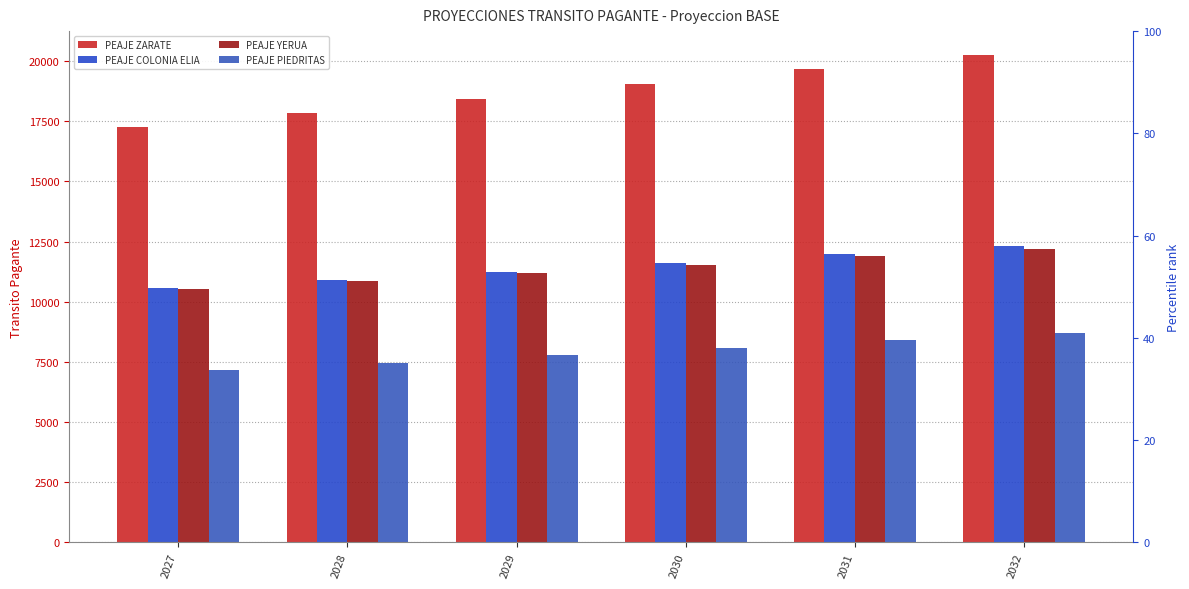

What is the total value across all series at 2031?

51960.5